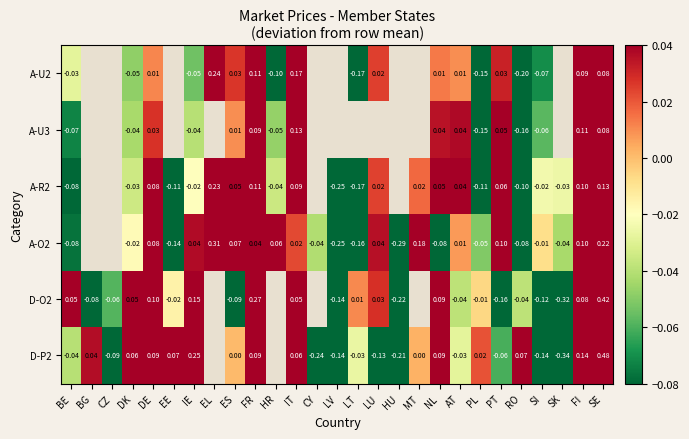

Is the value of D-O2 at SK greater than the value of A-U2 at AT?

No